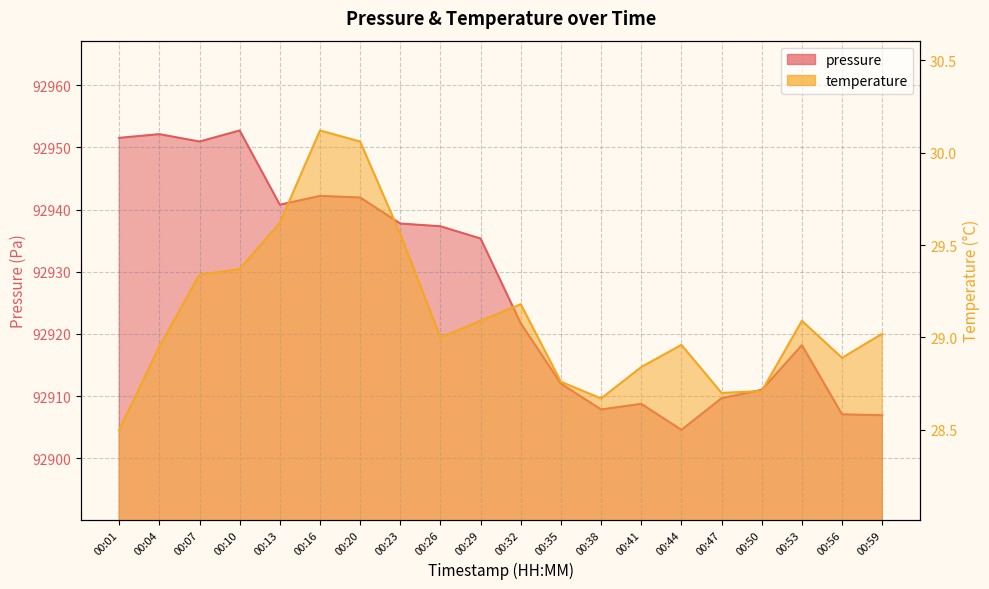

What is the smallest value displayed?

28.5